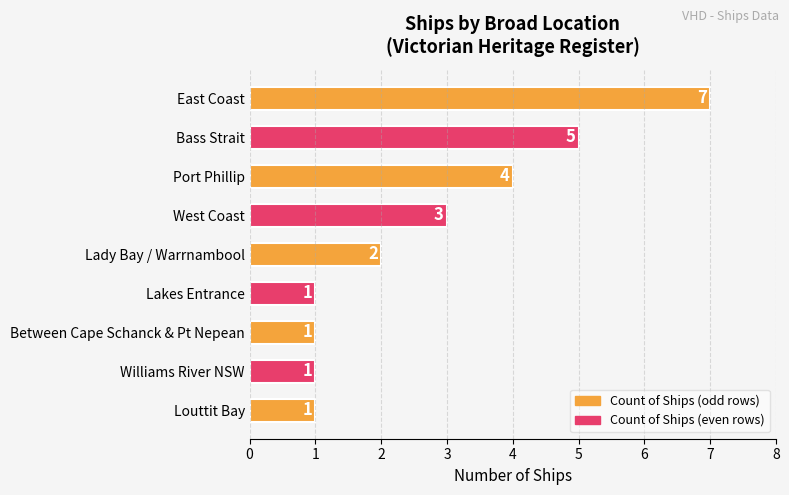

True or false: the data shows 7 at East Coast.

True